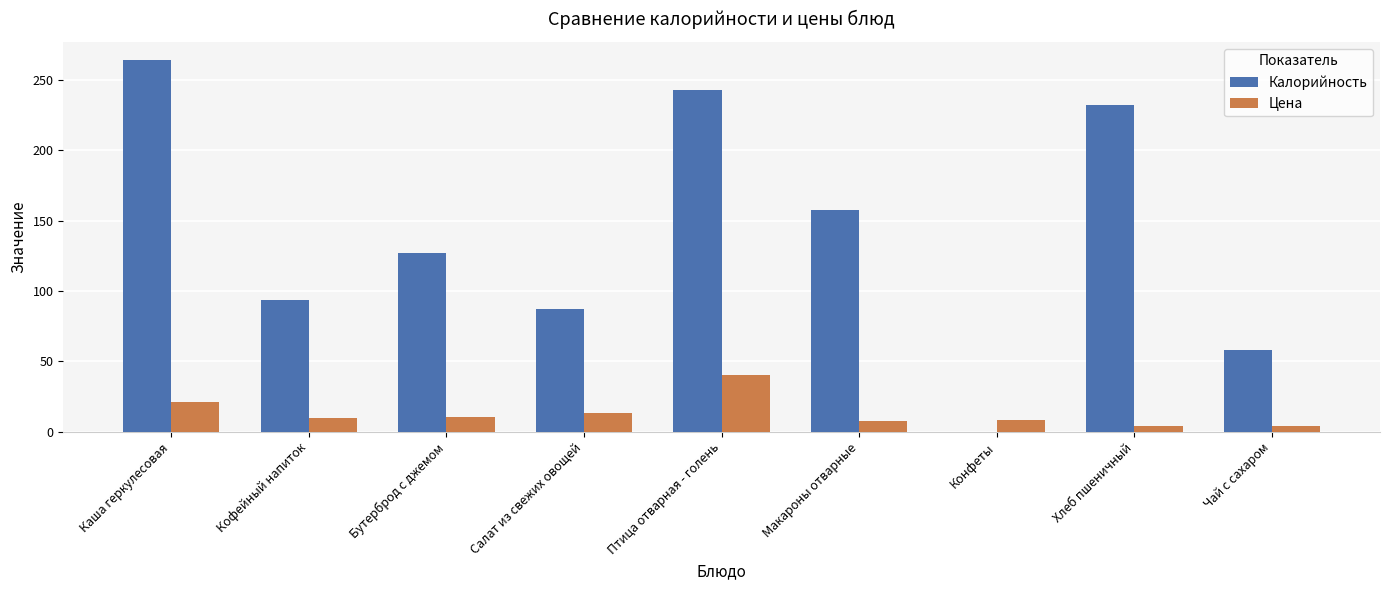

The Калорийность series shows 127.0 at Бутерброд с джемом. True or false?

True